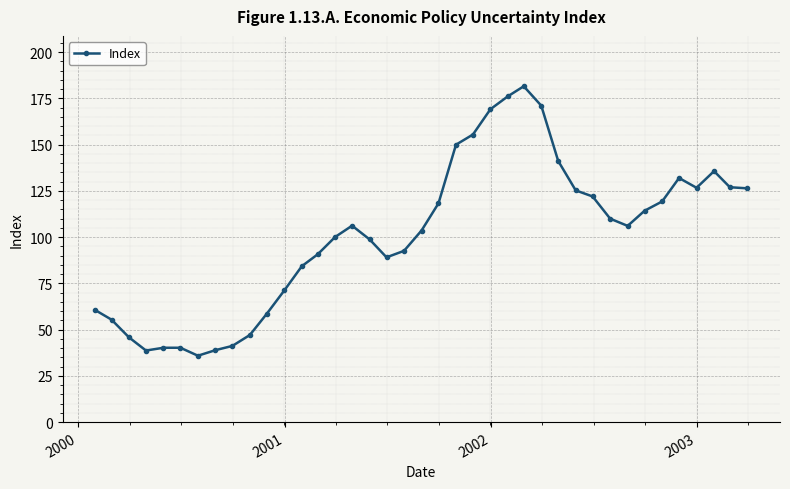

What is the difference between the maximum and minimum values?

145.7